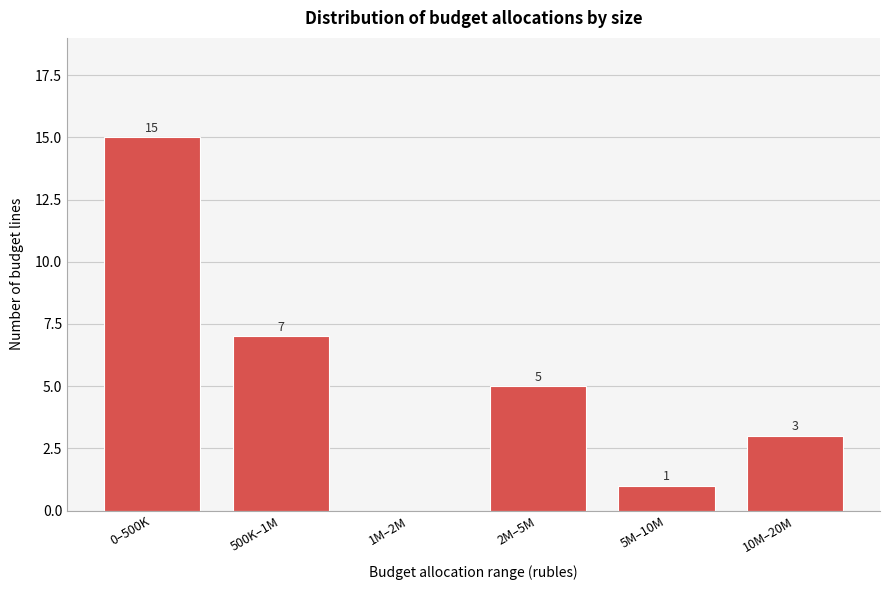

Reading left to right, extract all data points from this chart.

0–500K=15	500K–1M=7	1M–2M=0	2M–5M=5	5M–10M=1	10M–20M=3